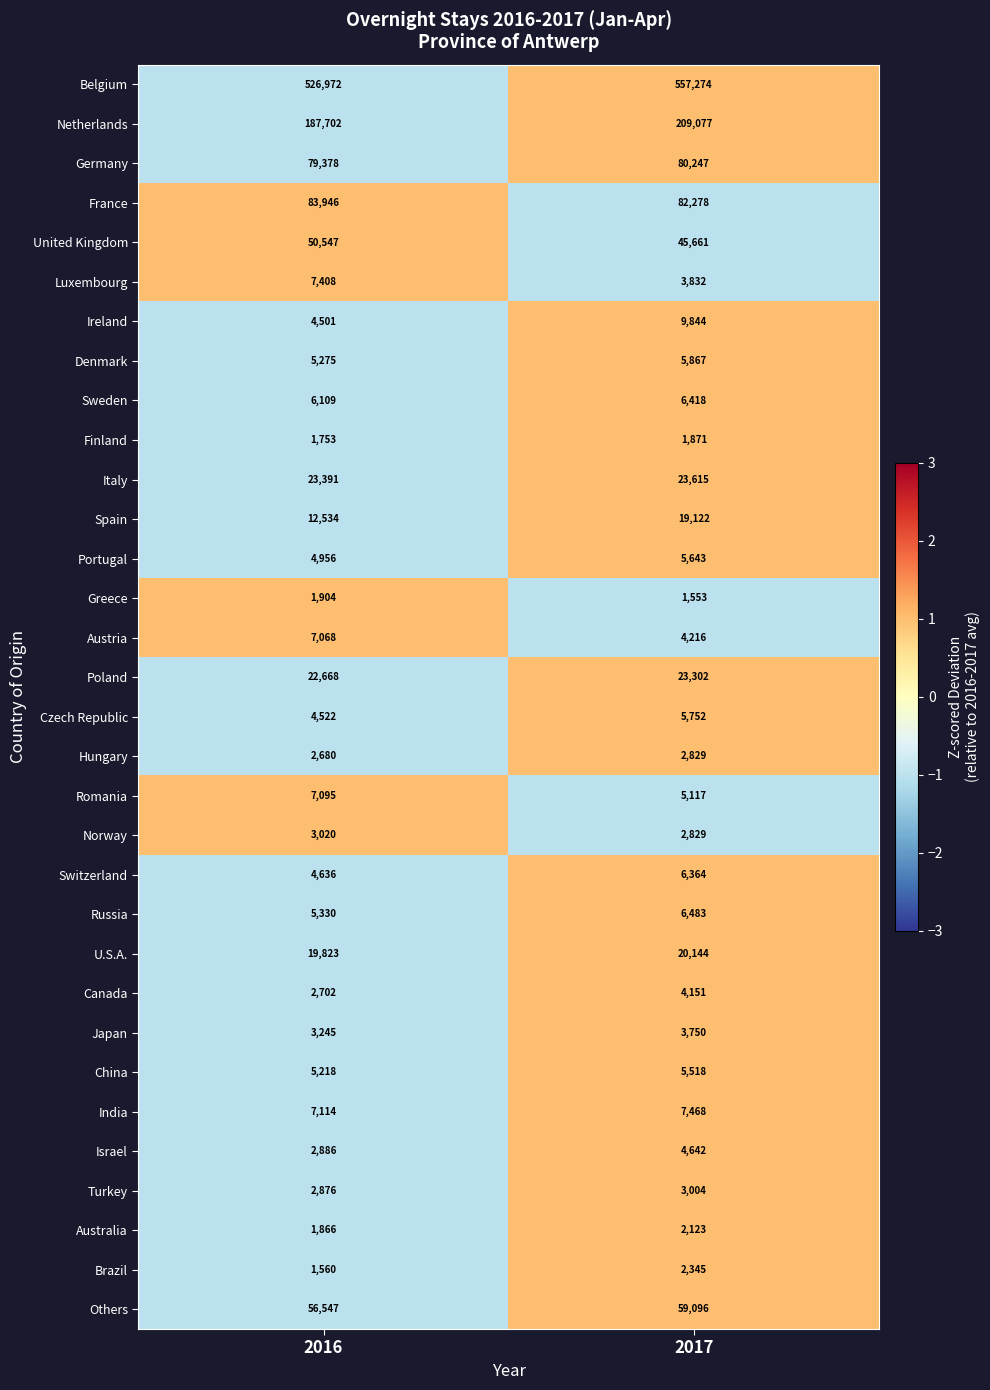

At which category is the sum across all series the highest?

2017